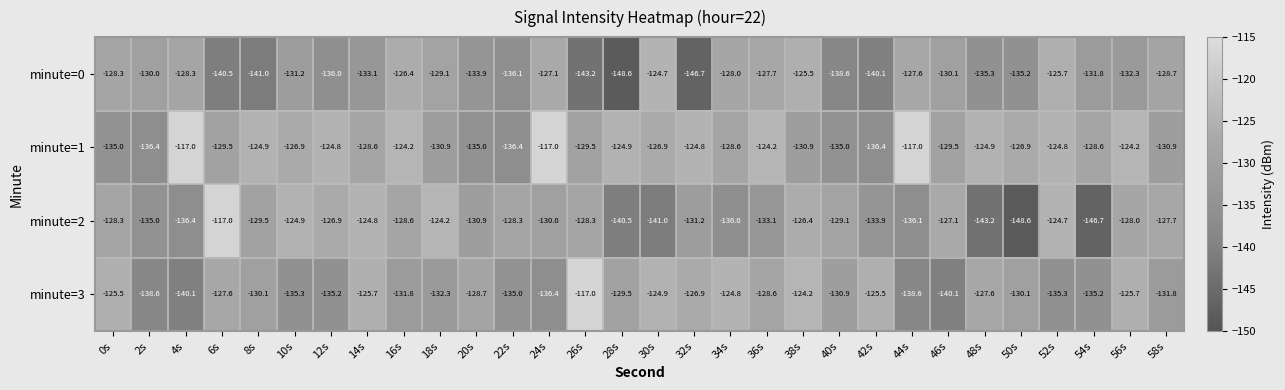

What is the spread (max minus min) of values at 38s?

6.7